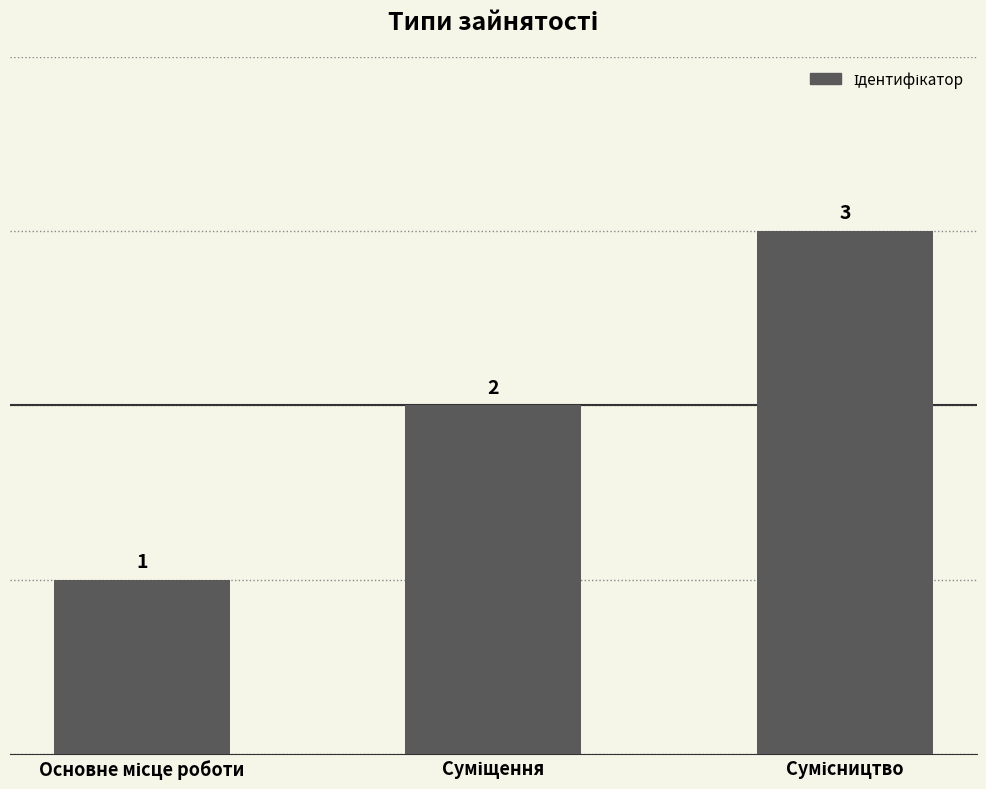

Count the values in the range 1 to 3.

3